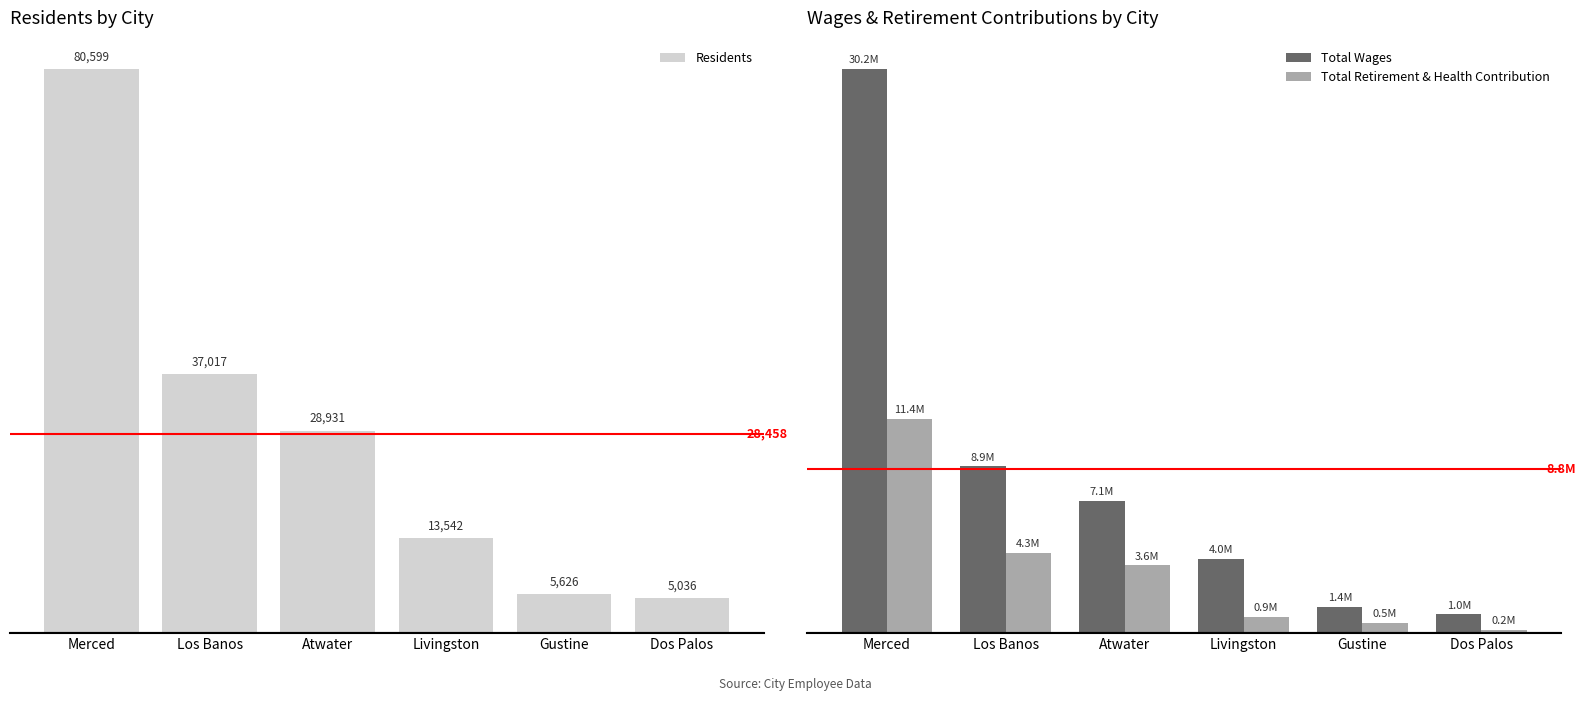

Which series has the largest total across all categories?

Total Wages